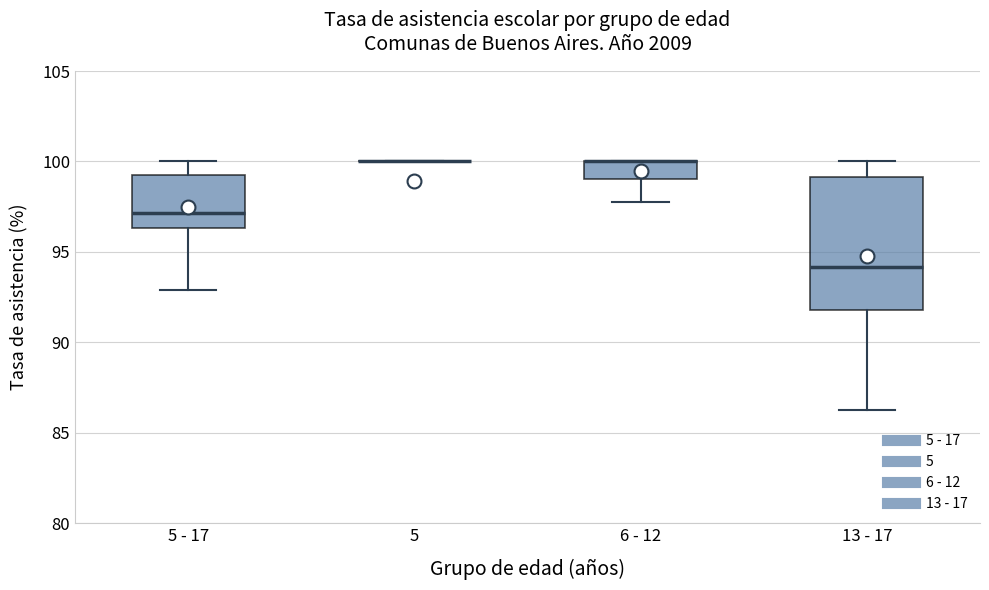

Reading left to right, transcribe this box plot: for each box, give where its median line is, the range the box spans, and where its two whiskers end, as read against the y-axis. The values are not printed on the chart, so give them approximately, as read against the axis.

5 - 17: median 97.0, box 96.5 to 99.5, whiskers 93.0 to 100.0
5: box collapsed to a line at 100.0, whiskers 100.0 to 100.0
6 - 12: median 100.0 (drawn on the box's upper edge), box 99.0 to 100.0, whiskers 98.0 to 100.0
13 - 17: median 94.0, box 92.0 to 99.0, whiskers 86.0 to 100.0